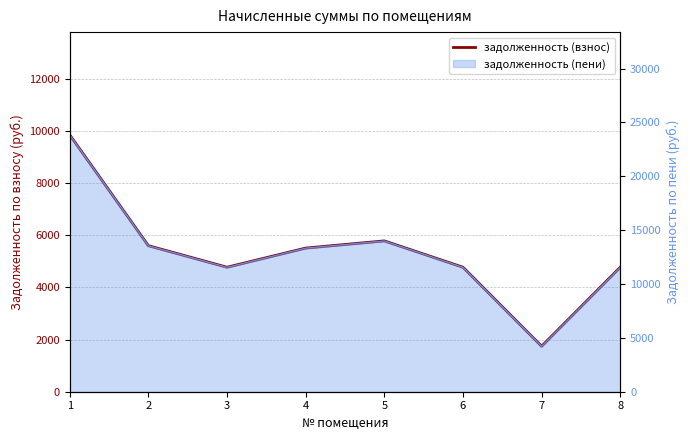

What is the difference between the second highest and second lowest values?

1009.8